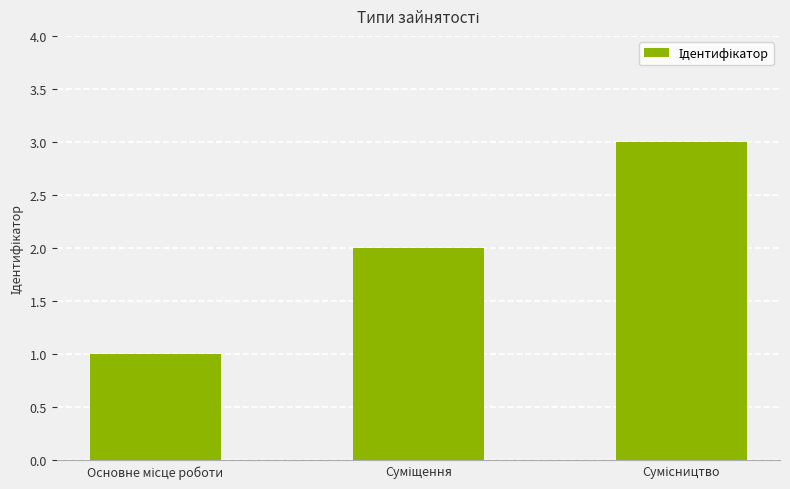

What is the sum of all values?

6